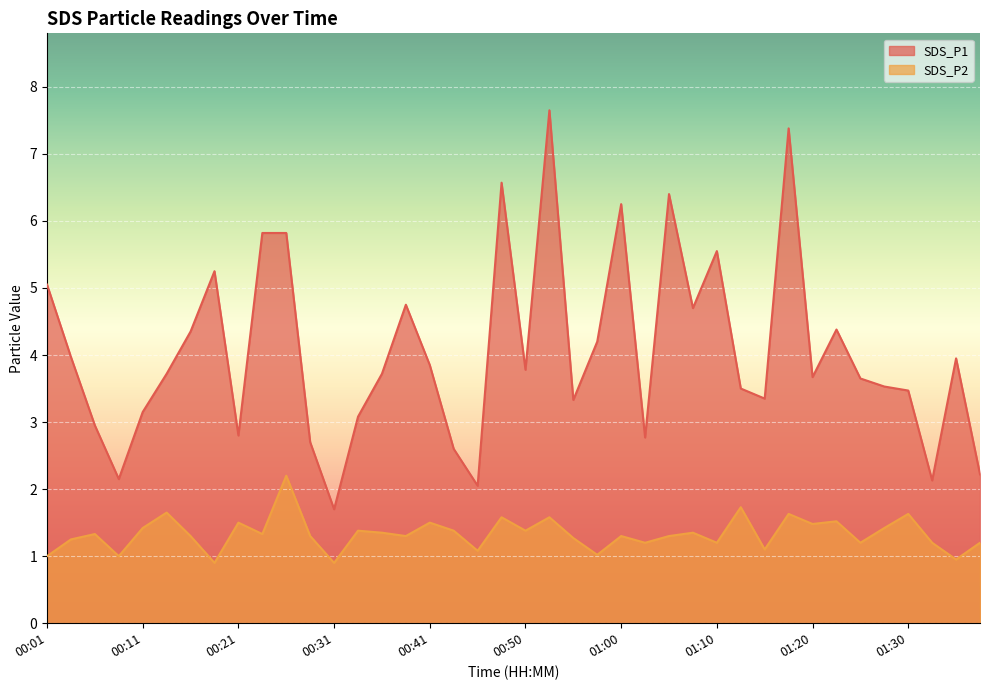

At which category does SDS_P1 reach its first local valley?

00:08